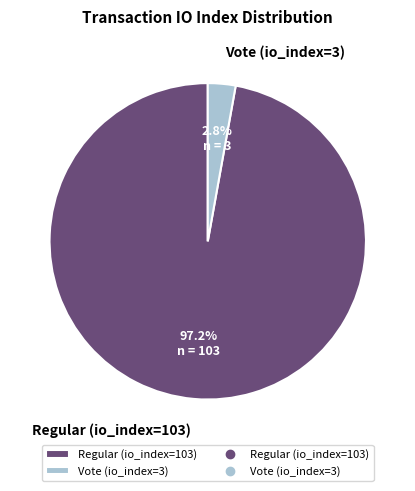

What is the smallest slice in the pie chart?

Vote (io_index=3)